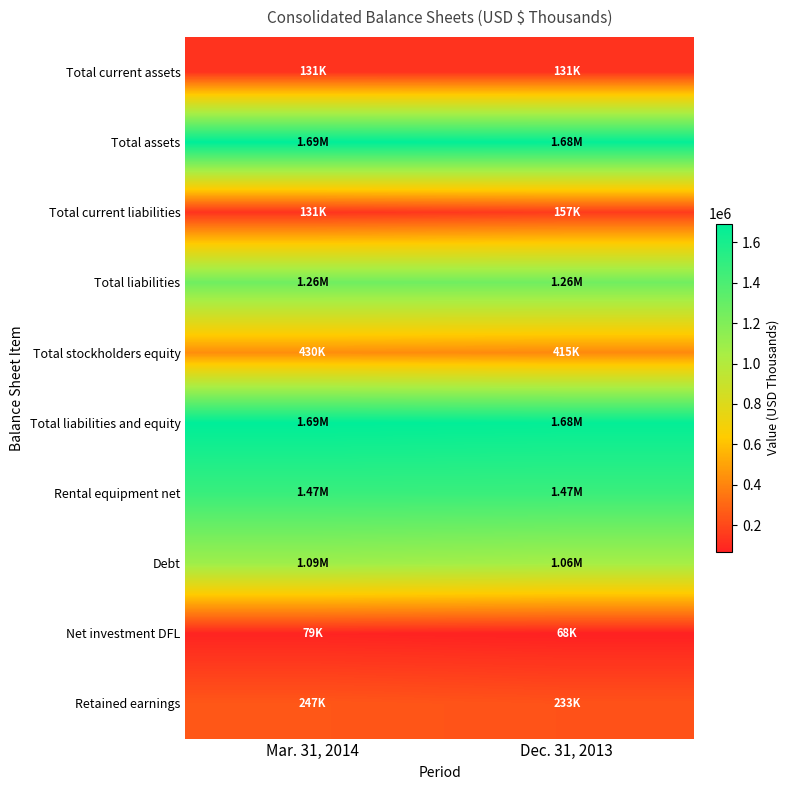

Rank the series by their maximum value, from lowest to highest.

Net investment DFL, Total current assets, Total current liabilities, Retained earnings, Total stockholders equity, Debt, Total liabilities, Rental equipment net, Total assets, Total liabilities and equity